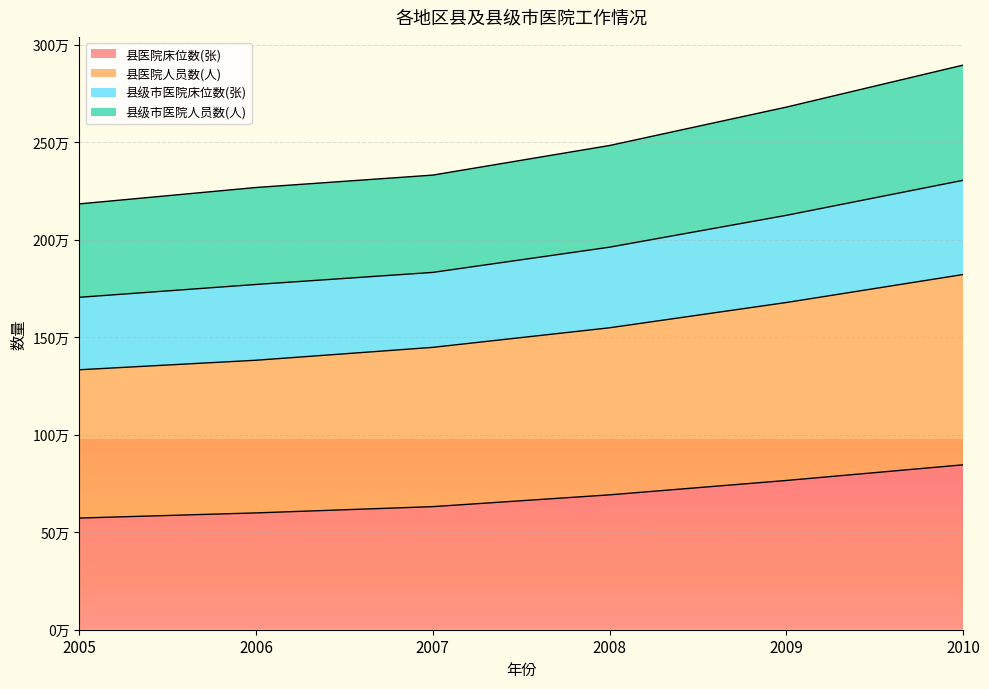

What is the average value of the 县医院床位数(张) series?

684374